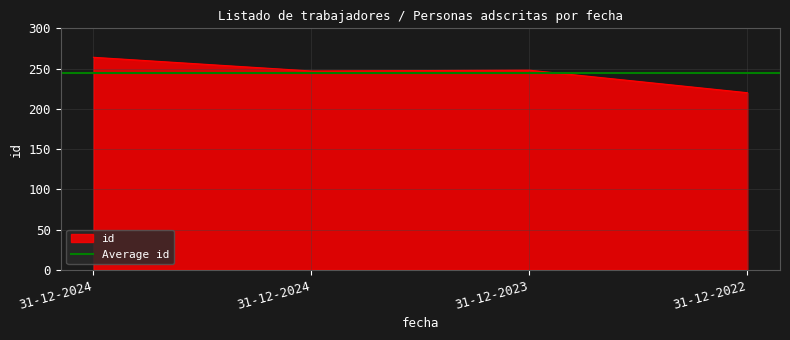

Rank the categories by value from highest to lowest.

31-12-2024, 31-12-2023, 31-12-2024, 31-12-2022